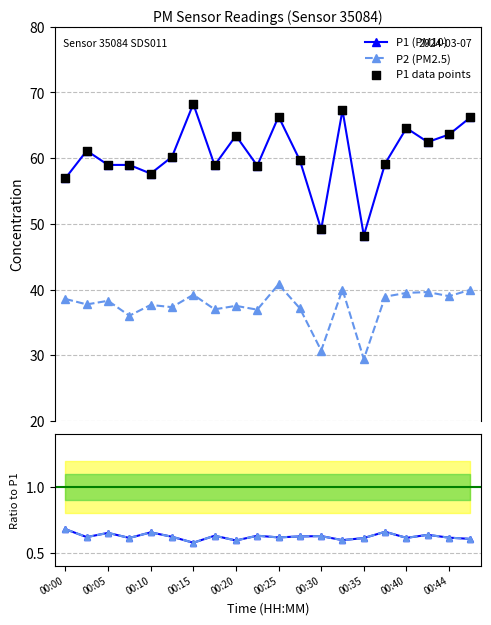

True or false: P1 (PM10) has more than 0 interior local peaks.

True